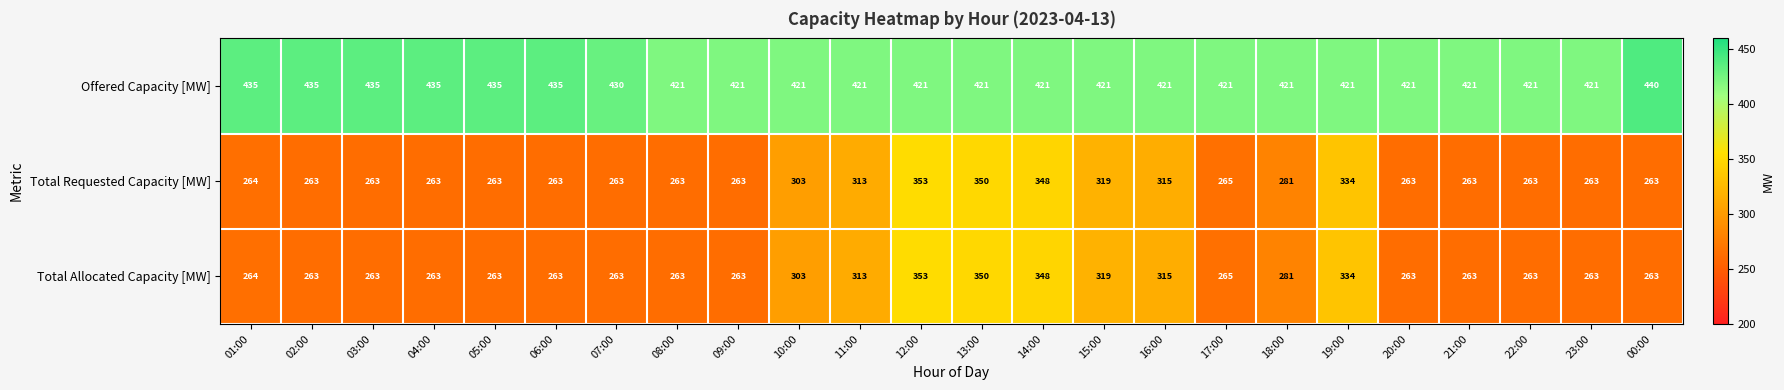

The Offered Capacity [MW] series shows 435 at 06:00. True or false?

True